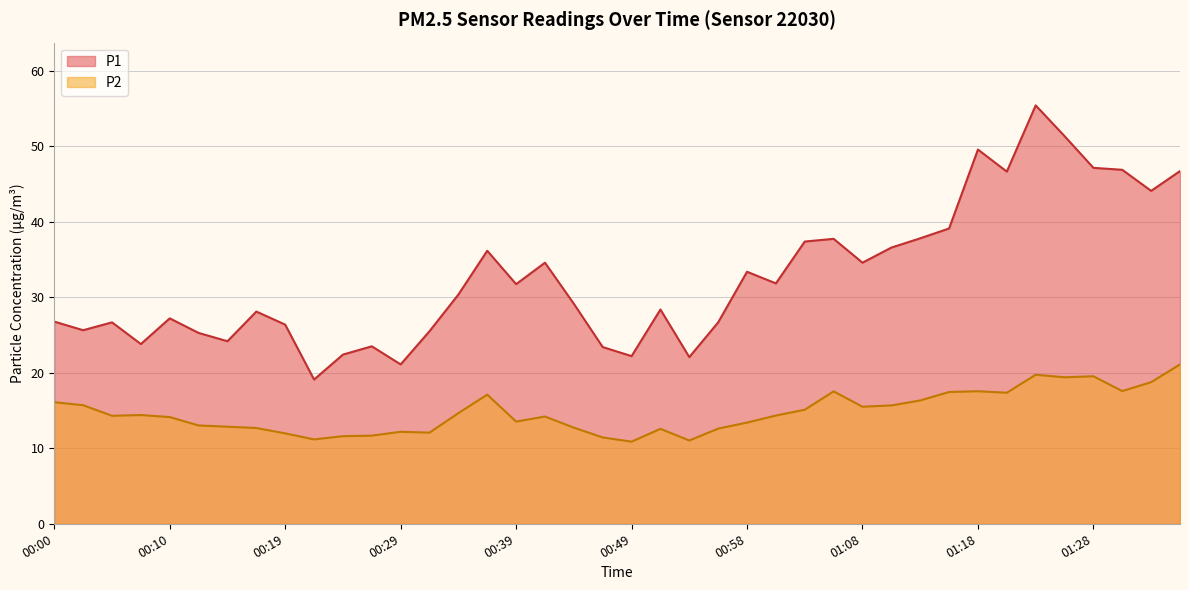

The value of P2 at 00:34 is 7.5. True or false?

False